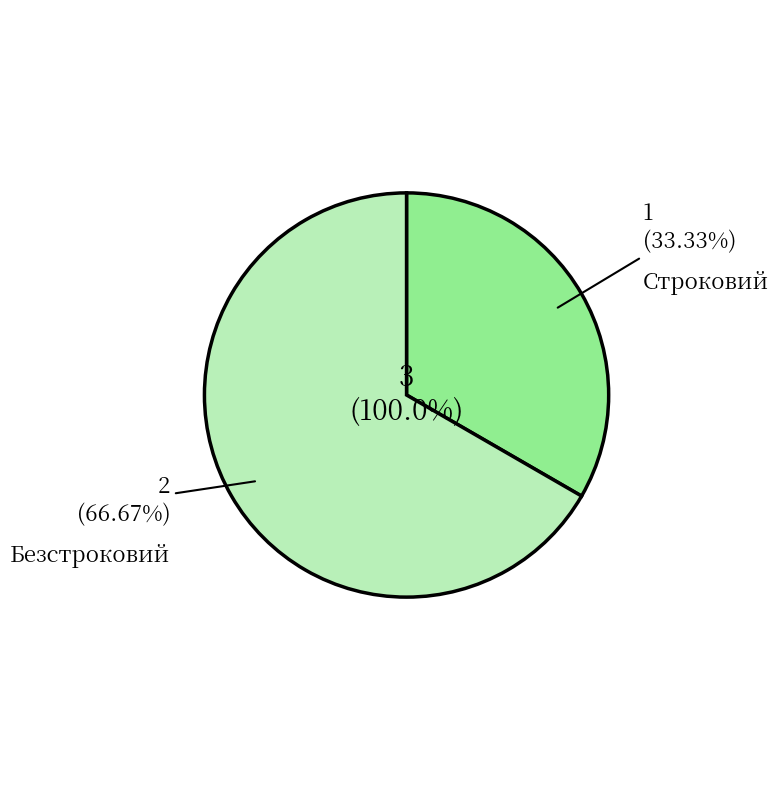

To the nearest percent, what is the average slice percentage?

50%